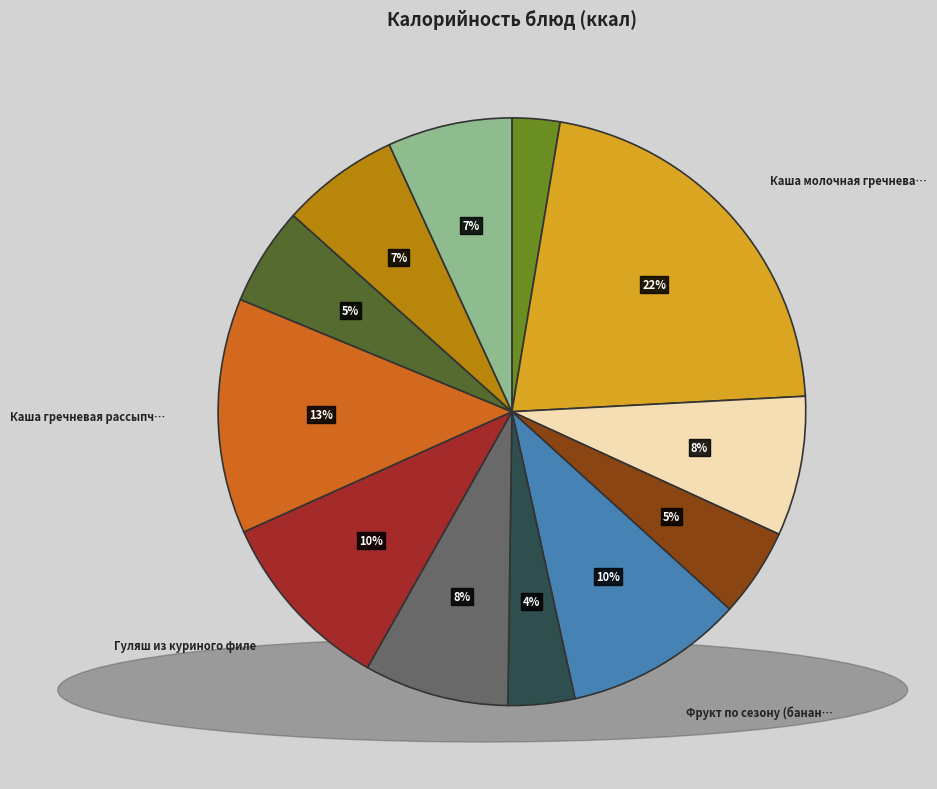

To the nearest percent, what is the difference between the largest and smallest slice percentages?

19%